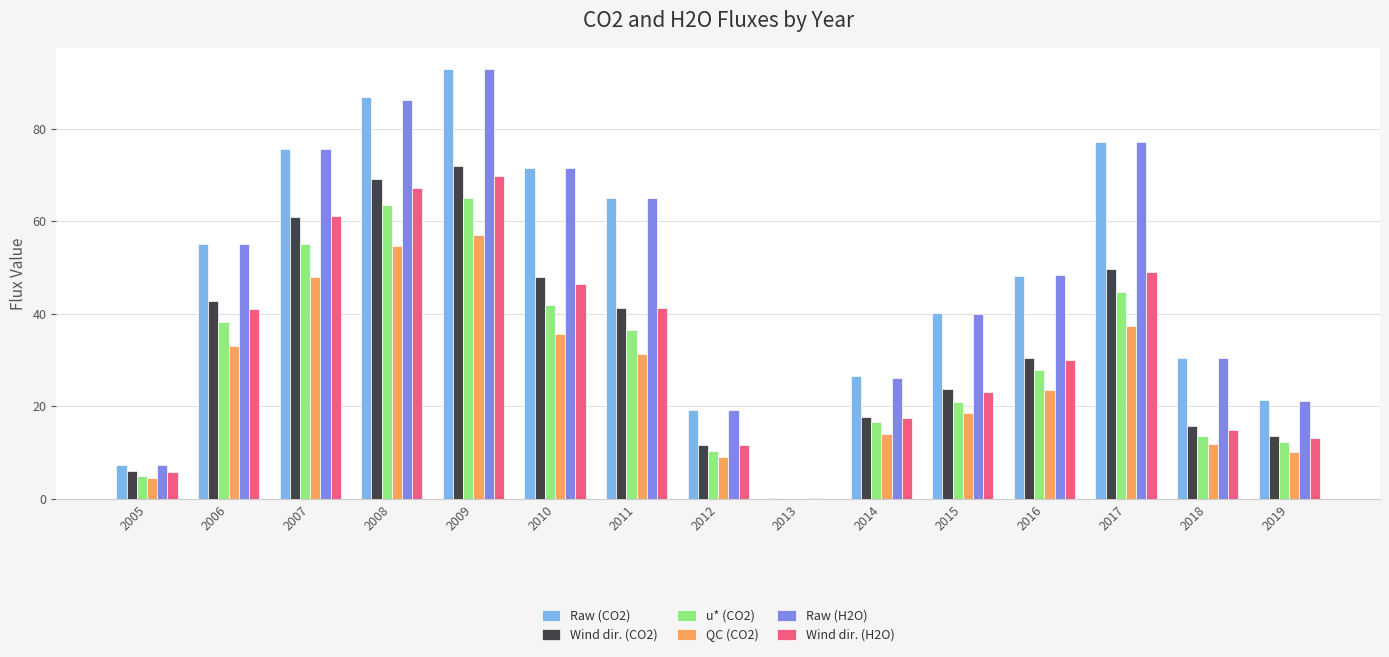

How many groups of bars are there?

15